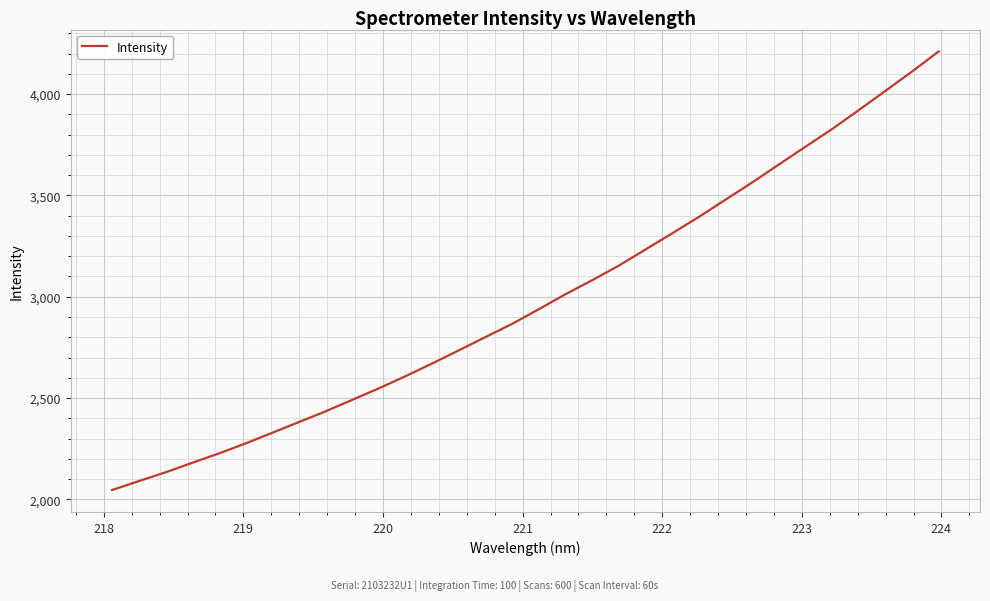

What is the greatest value displayed?

4210.1